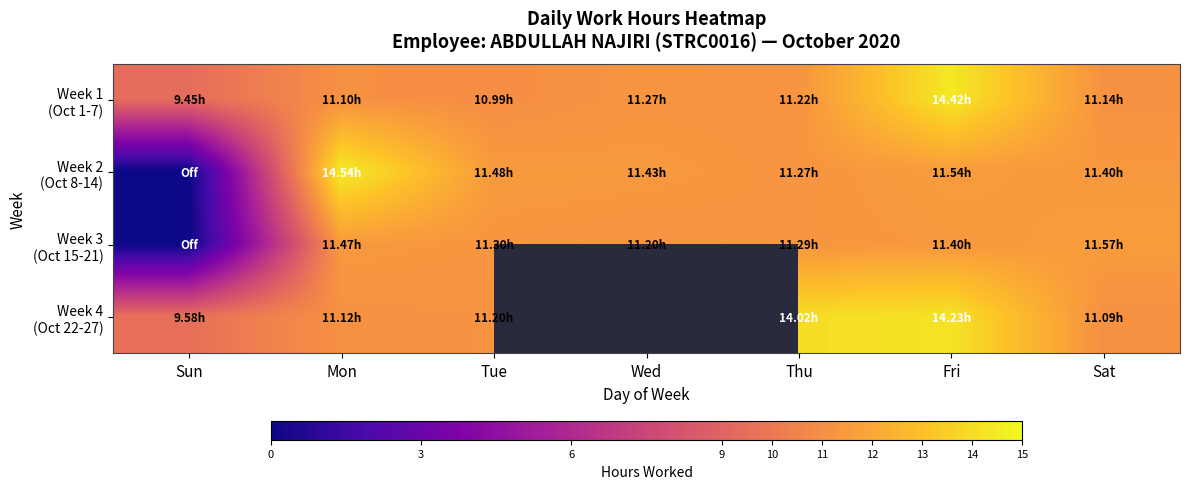

What is the sum of all Week 1 (Oct 1-7) values?

79.6